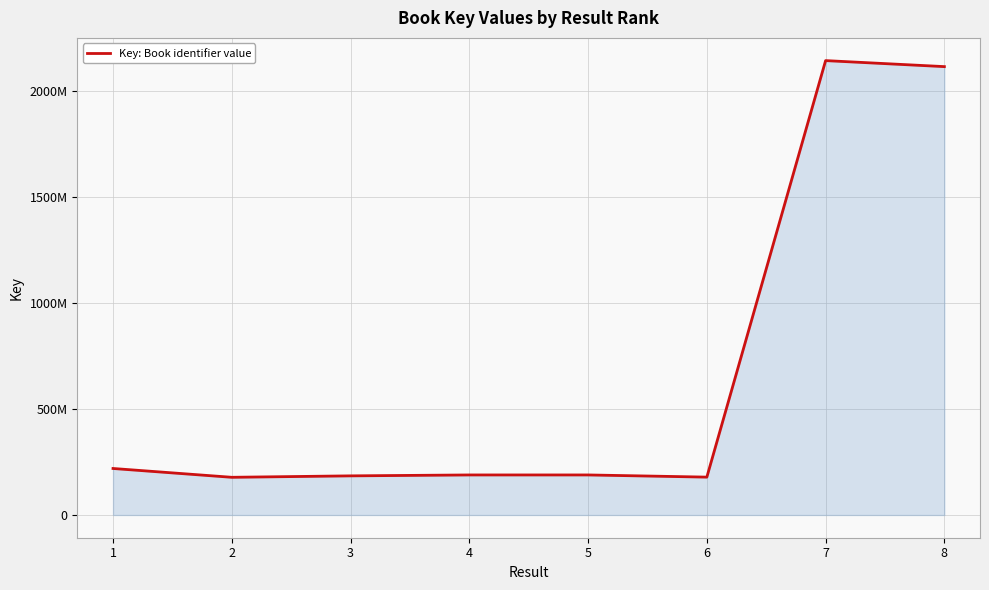

Does the chart display data point markers on the line(s)?

No